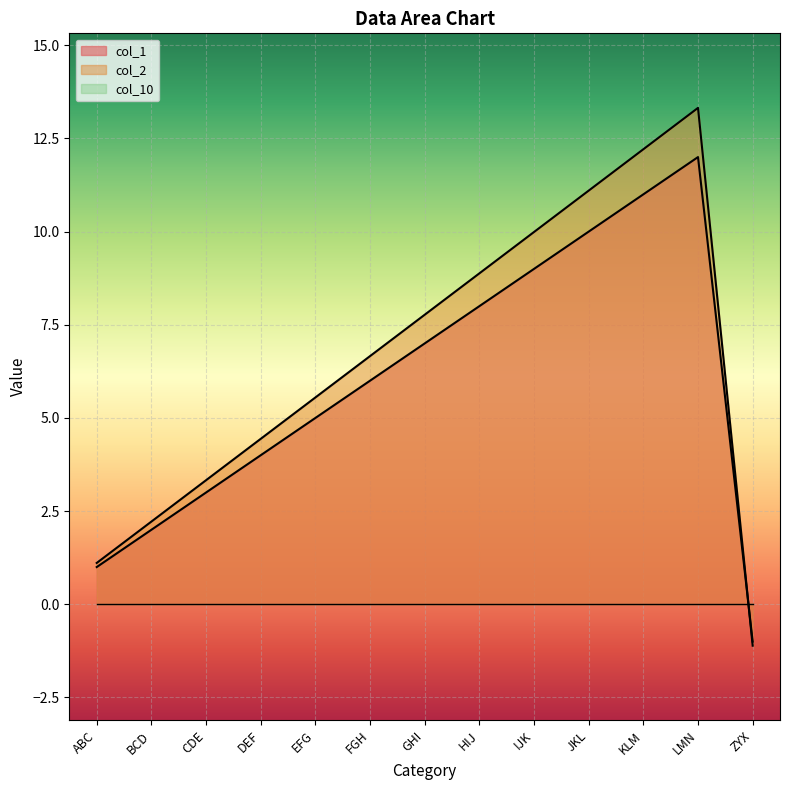

After their last crossing, which series has the higher values: col_2 or col_1?

col_1